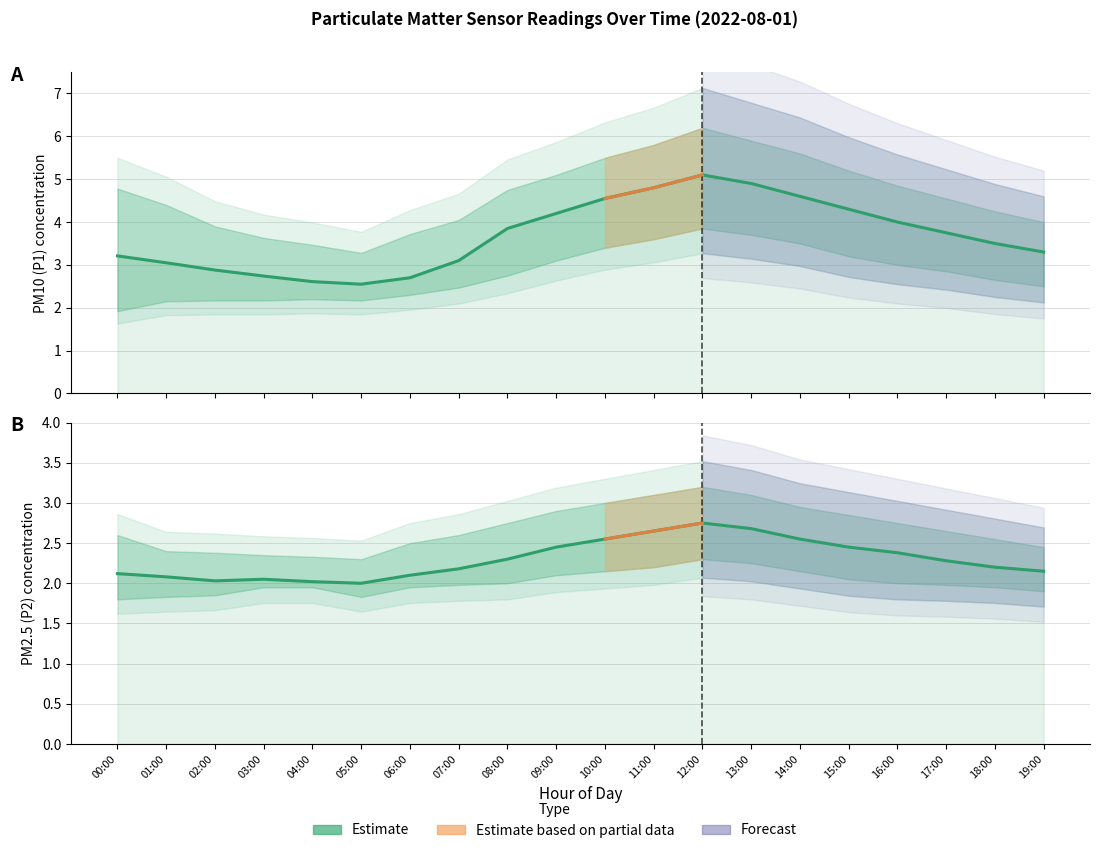

Where does the P1 Estimate series first go above 3?

00:00